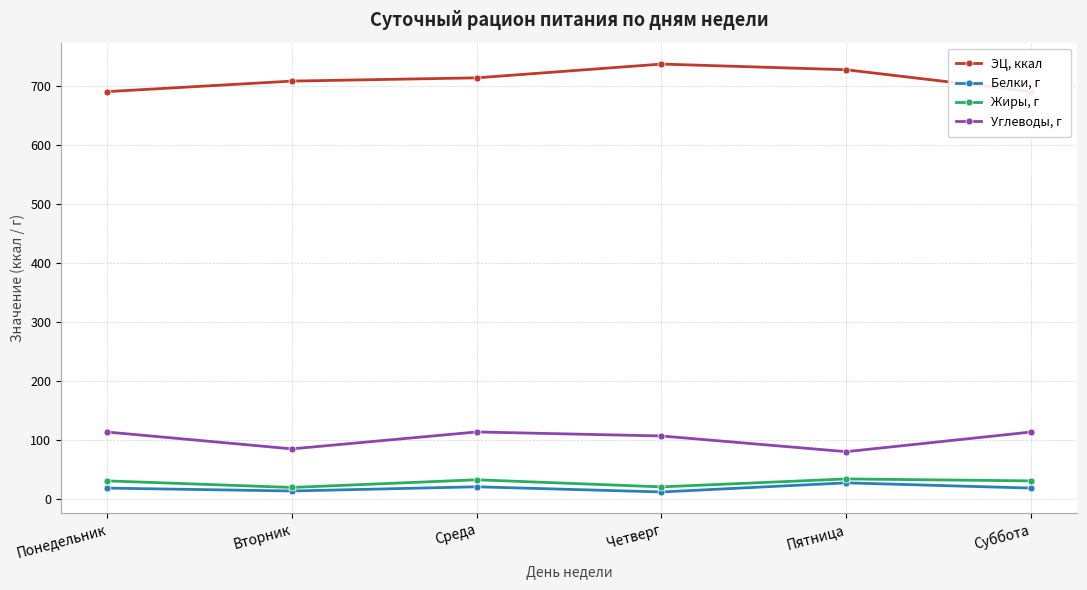

What is the label of the 3rd point from the right?

Четверг